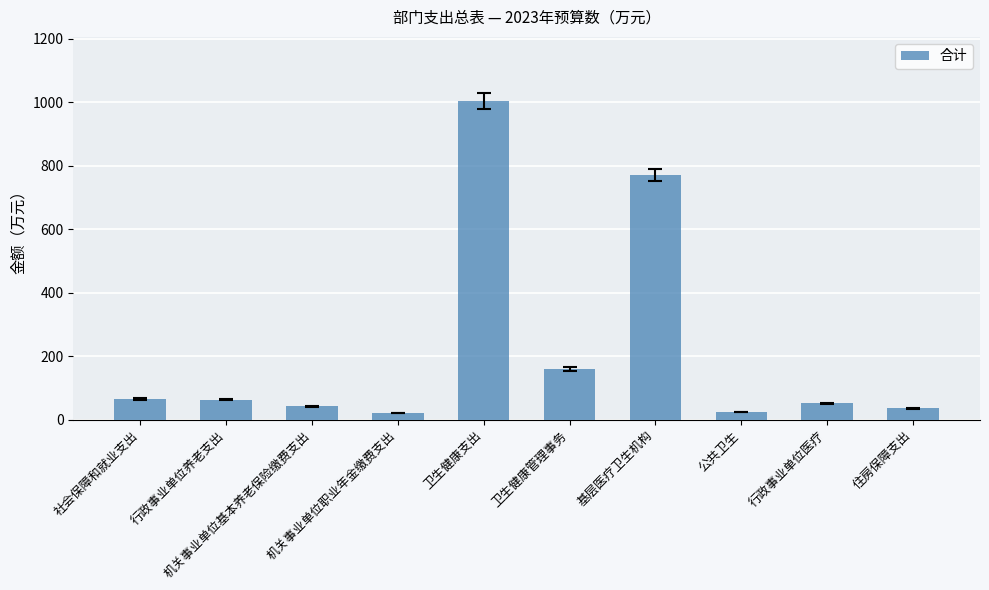

What is the greatest value displayed?

1004.6